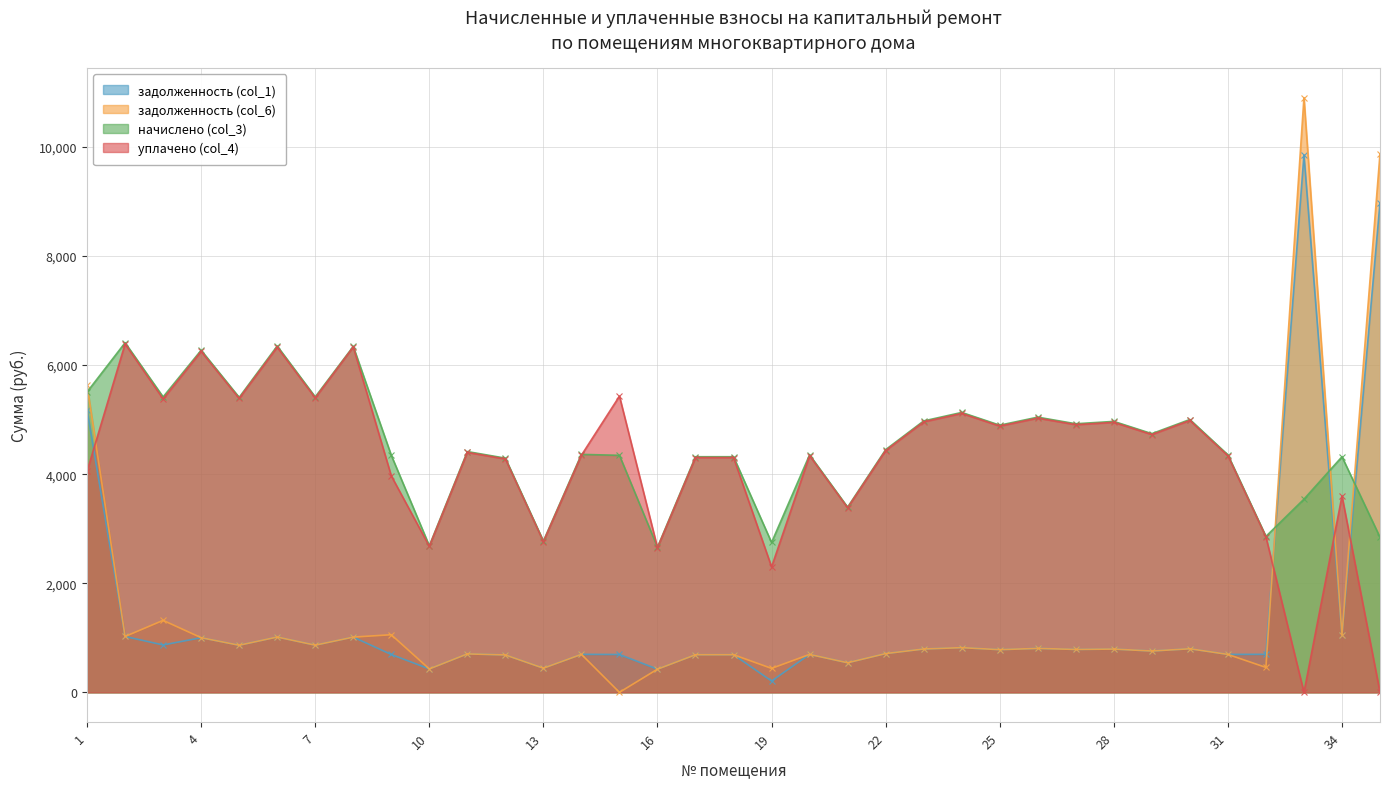

What is the value of the задолженность (col_1) point at the 10th from the left?

429.2